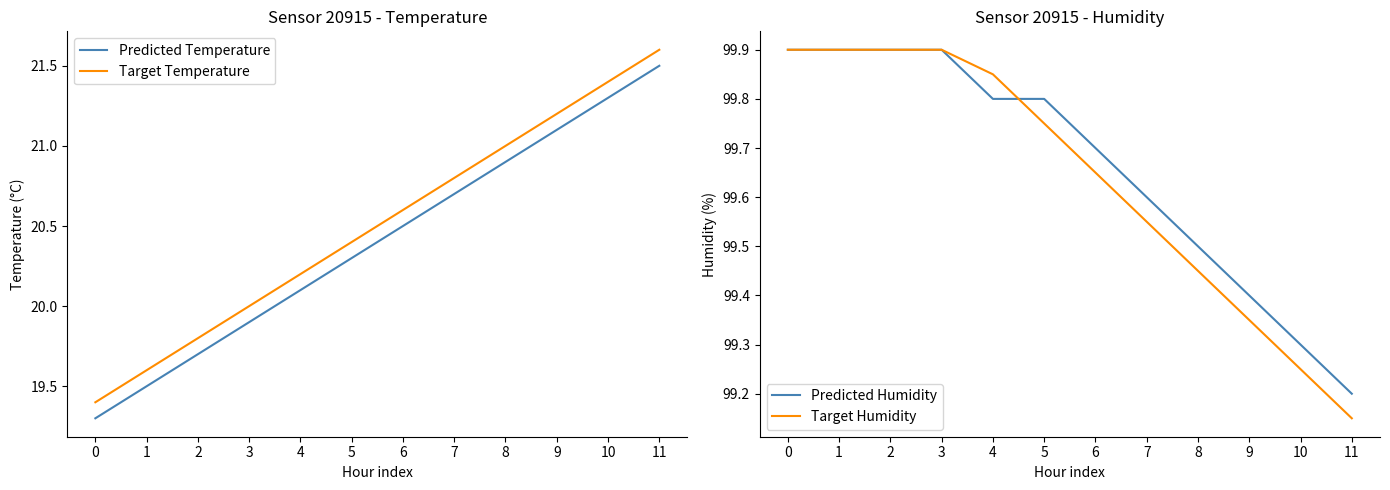

What is the difference between the highest and lowest values at 11?

77.7